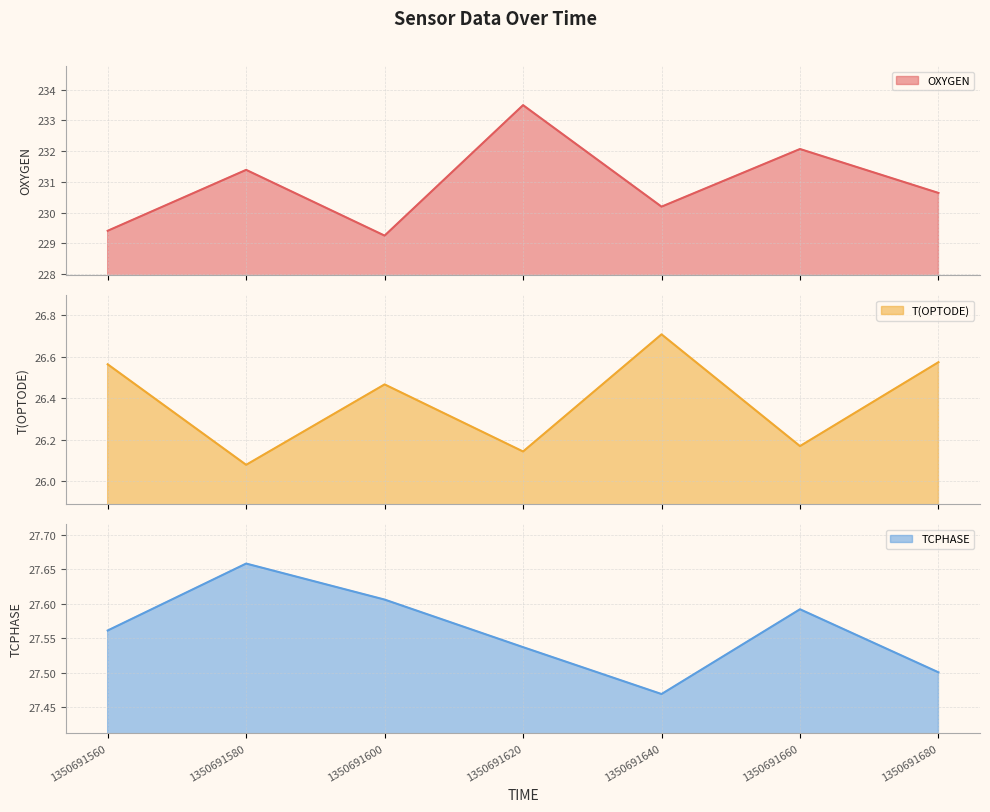

How many distinct data groups are displayed?

3